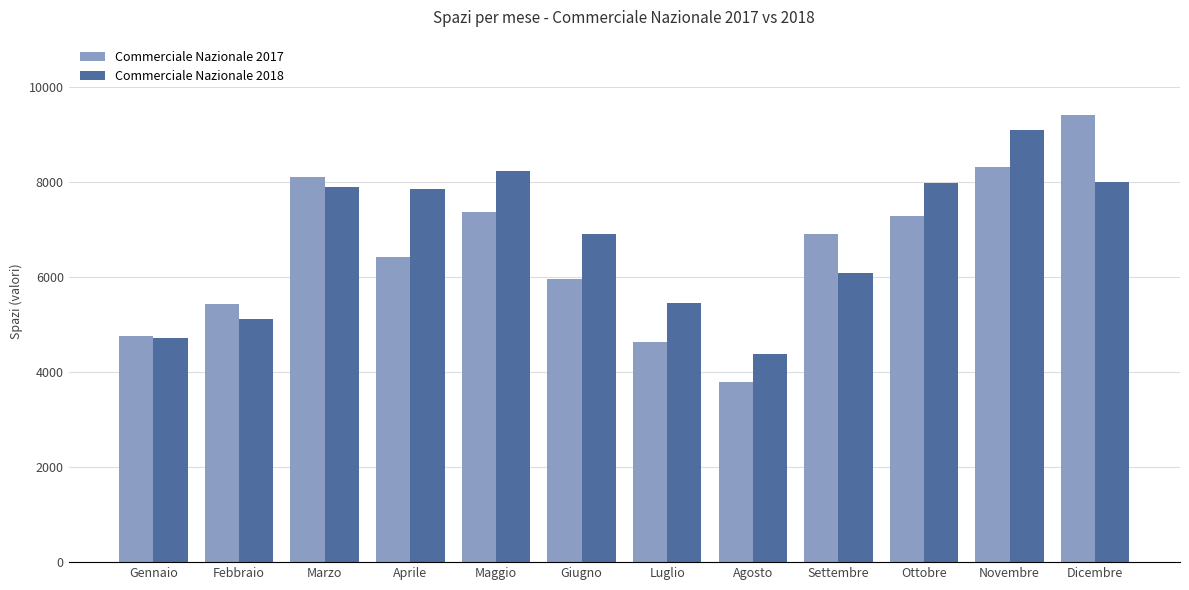

How many data points does each series have?

12